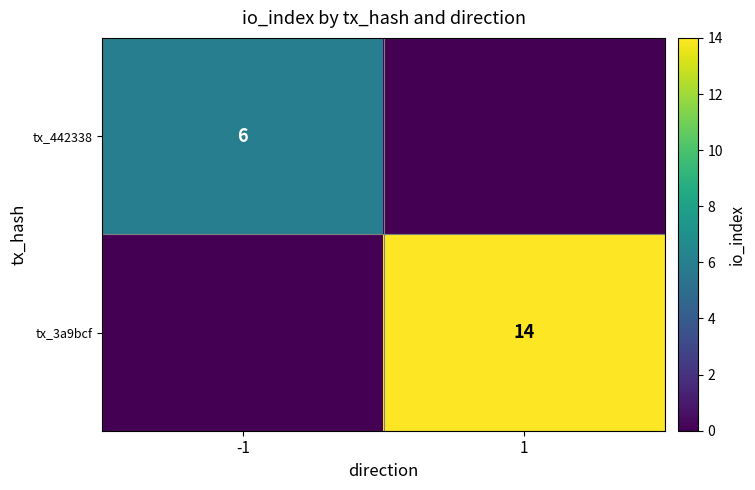

Is it true that tx_3a9bcf equals 14 at 1?

True